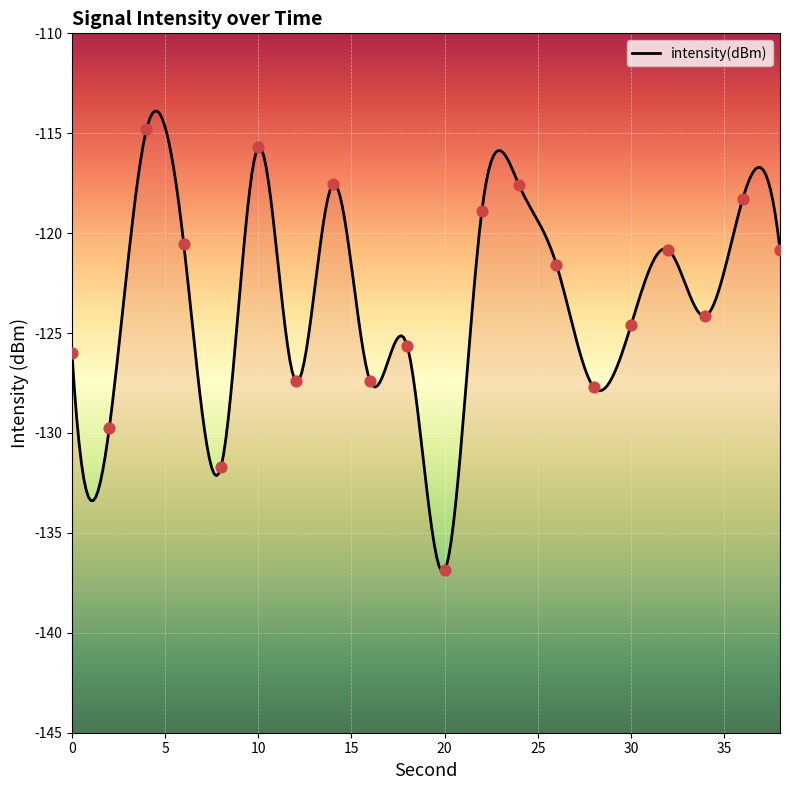

What is the change in value from 18 to 32?

+4.8